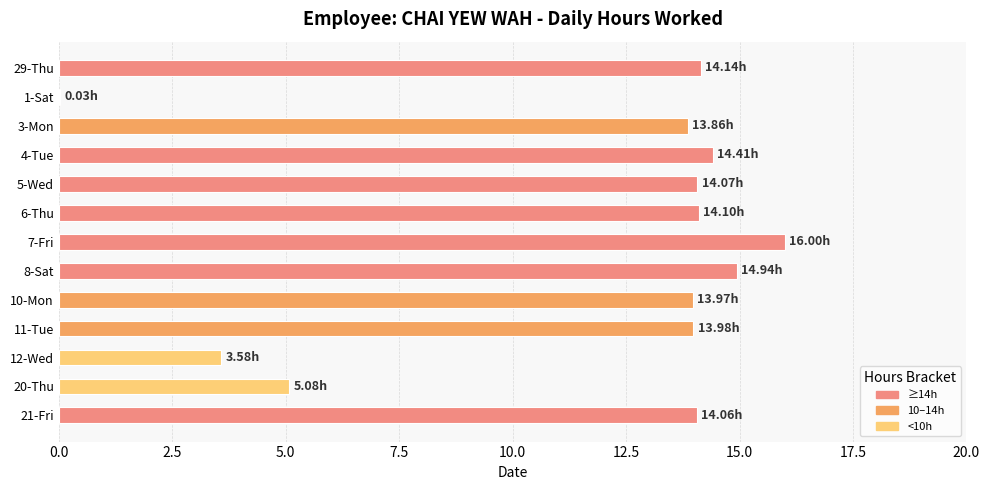

What is the sum of the values at 12-Wed and 4-Tue?

18.0